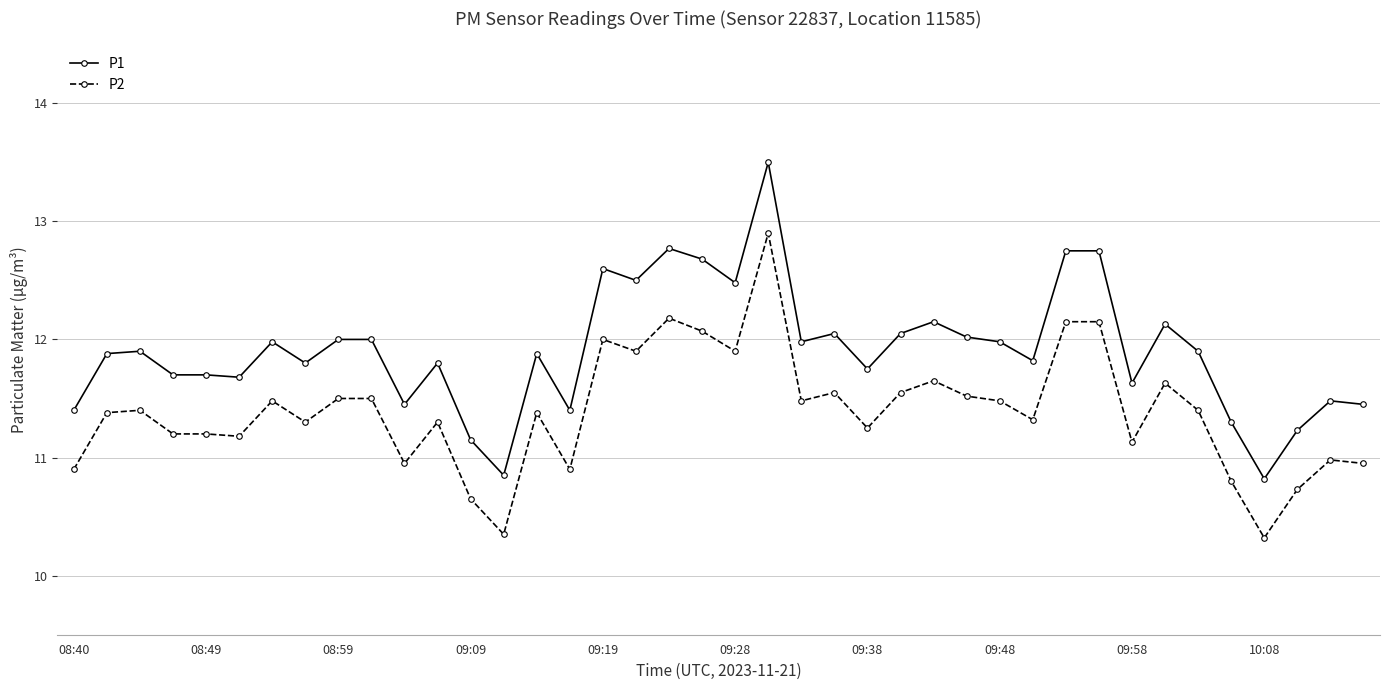

True or false: P2 has more than 2 points higher than both neighbors.

True